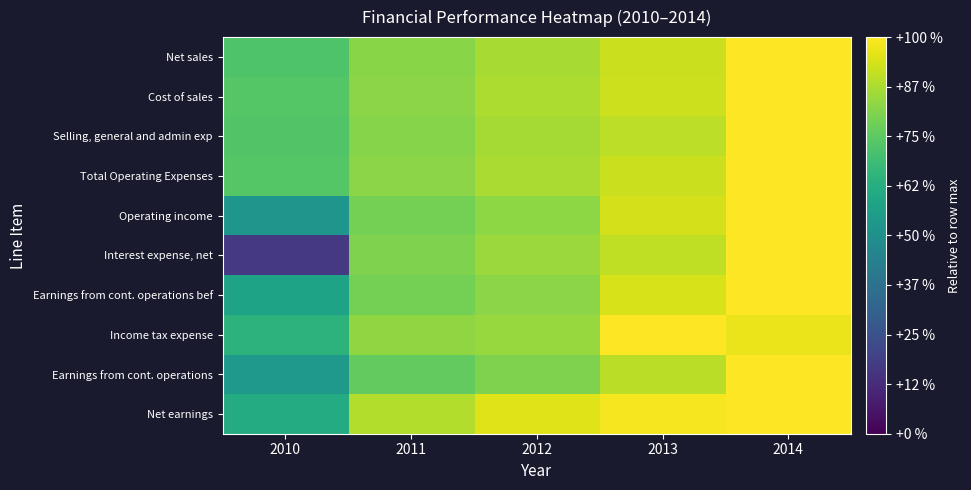

At which category does the chart reach its minimum across all series?

2010